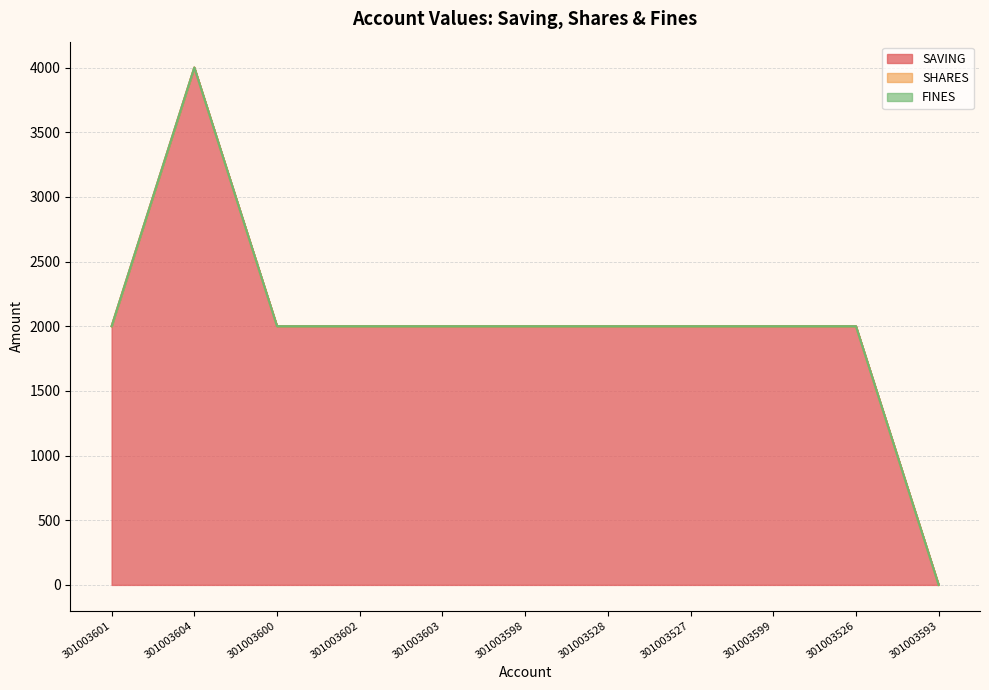

Between 301003604 and 301003593, which series saw the biggest shift?

SAVING